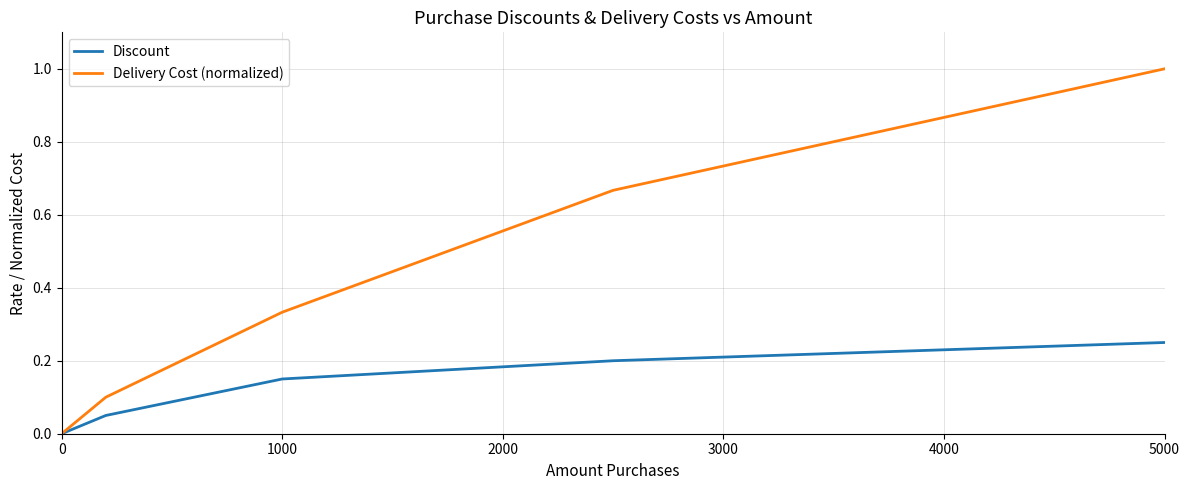

Rank the series by their maximum value, from lowest to highest.

Discount, Delivery Cost (normalized)